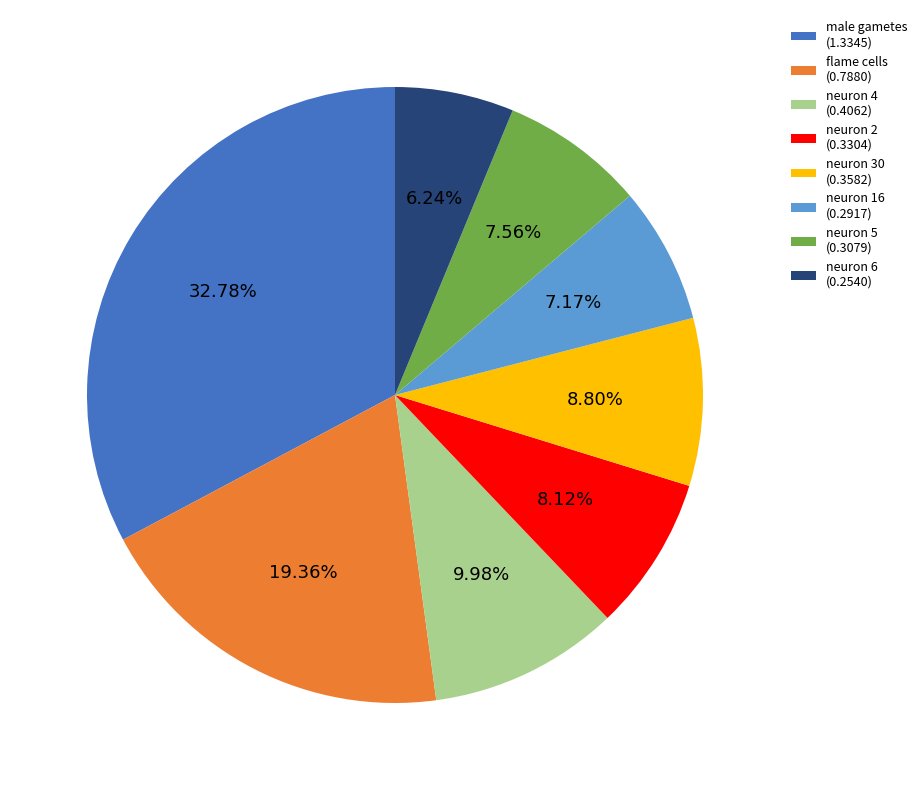

Count the number of slices in the pie.

8